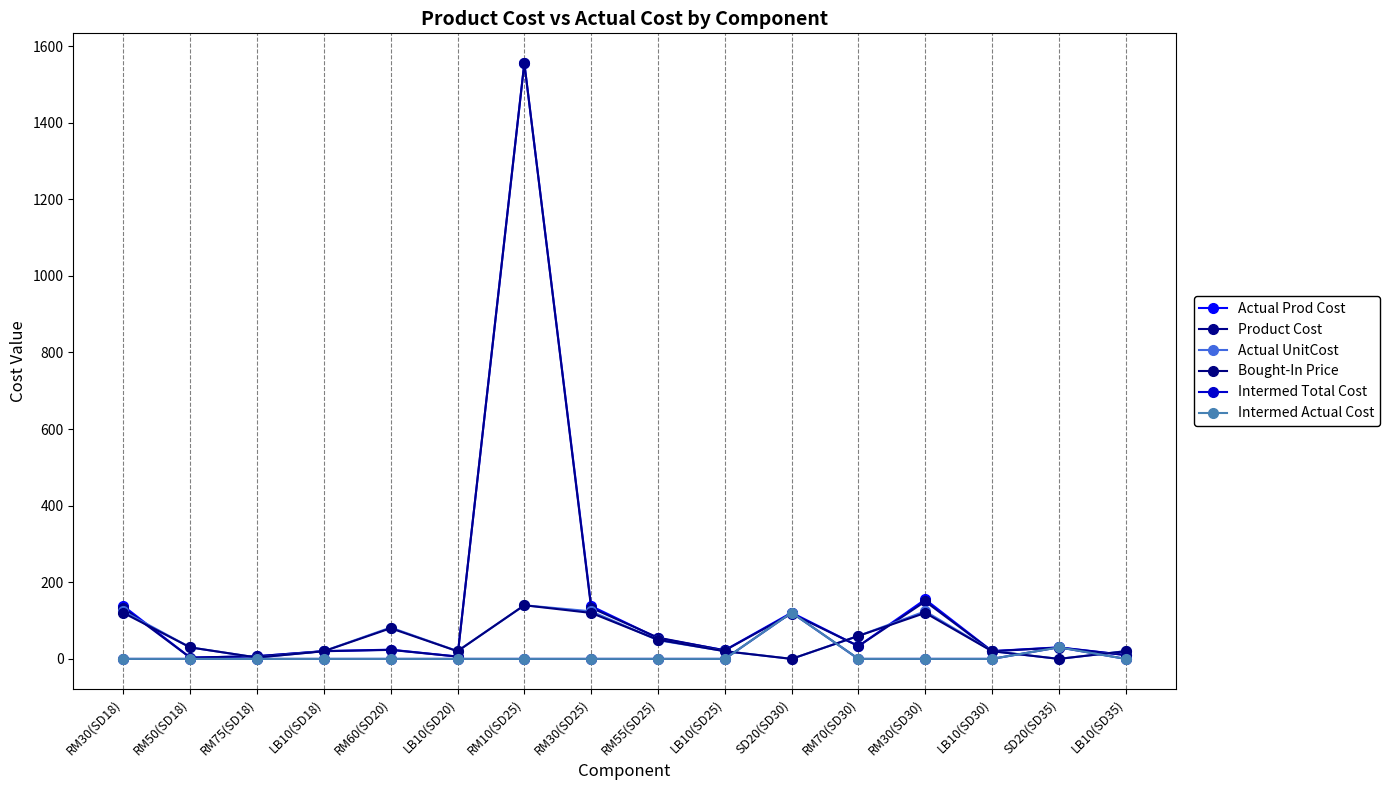

What is the label of the 13th point from the left?

RM30(SD30)